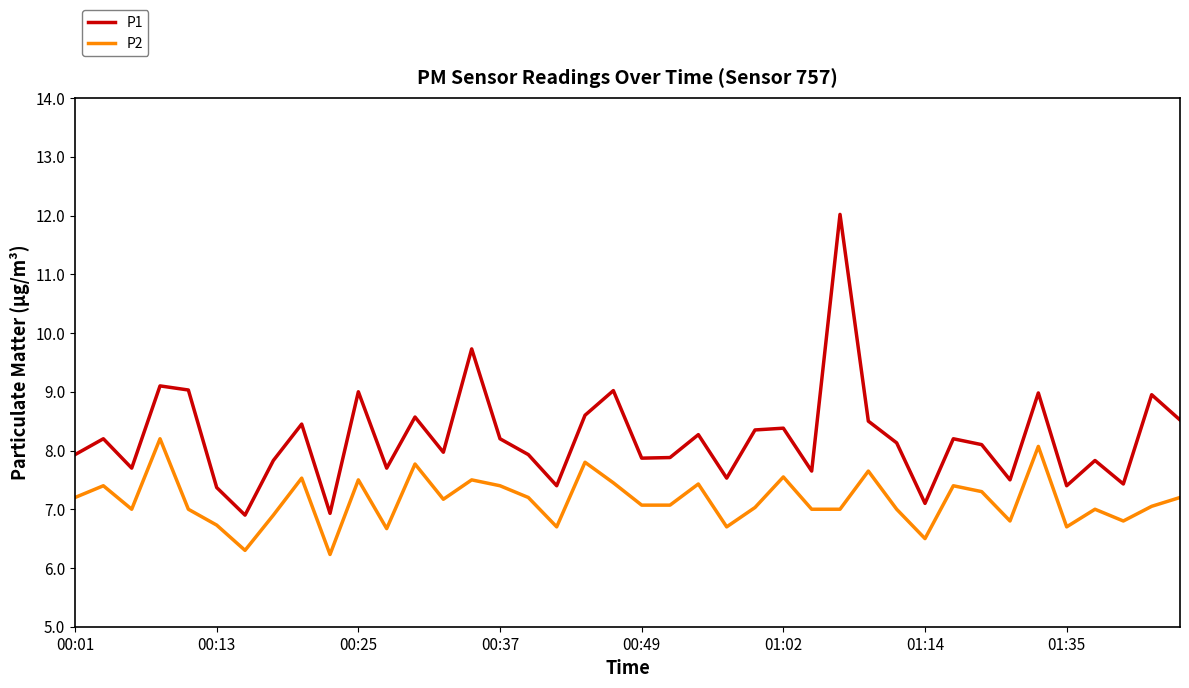

Which series has the largest range (max minus min)?

P1